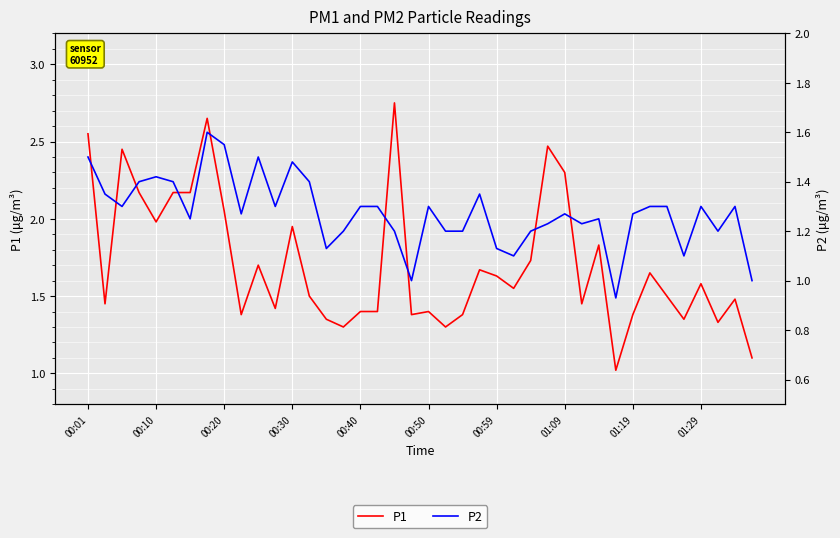

What is the spread (max minus min) of values at 38?

0.2